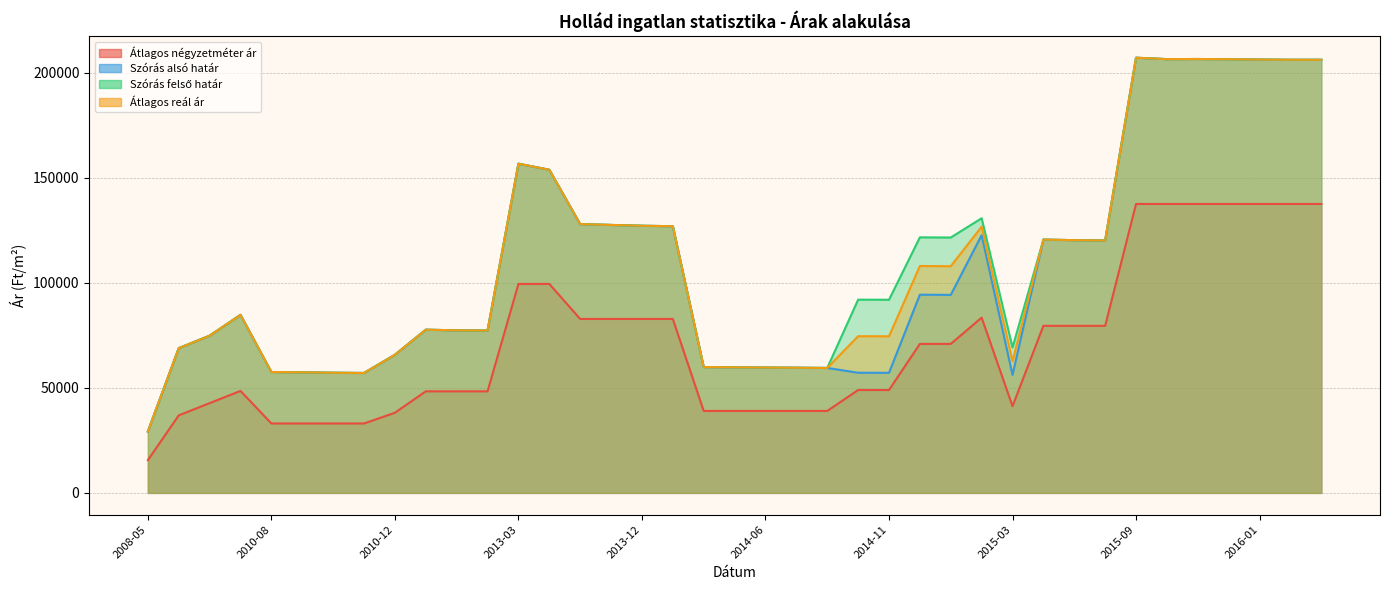

At which category does Szórás felső határ reach its first local valley?

2010-11